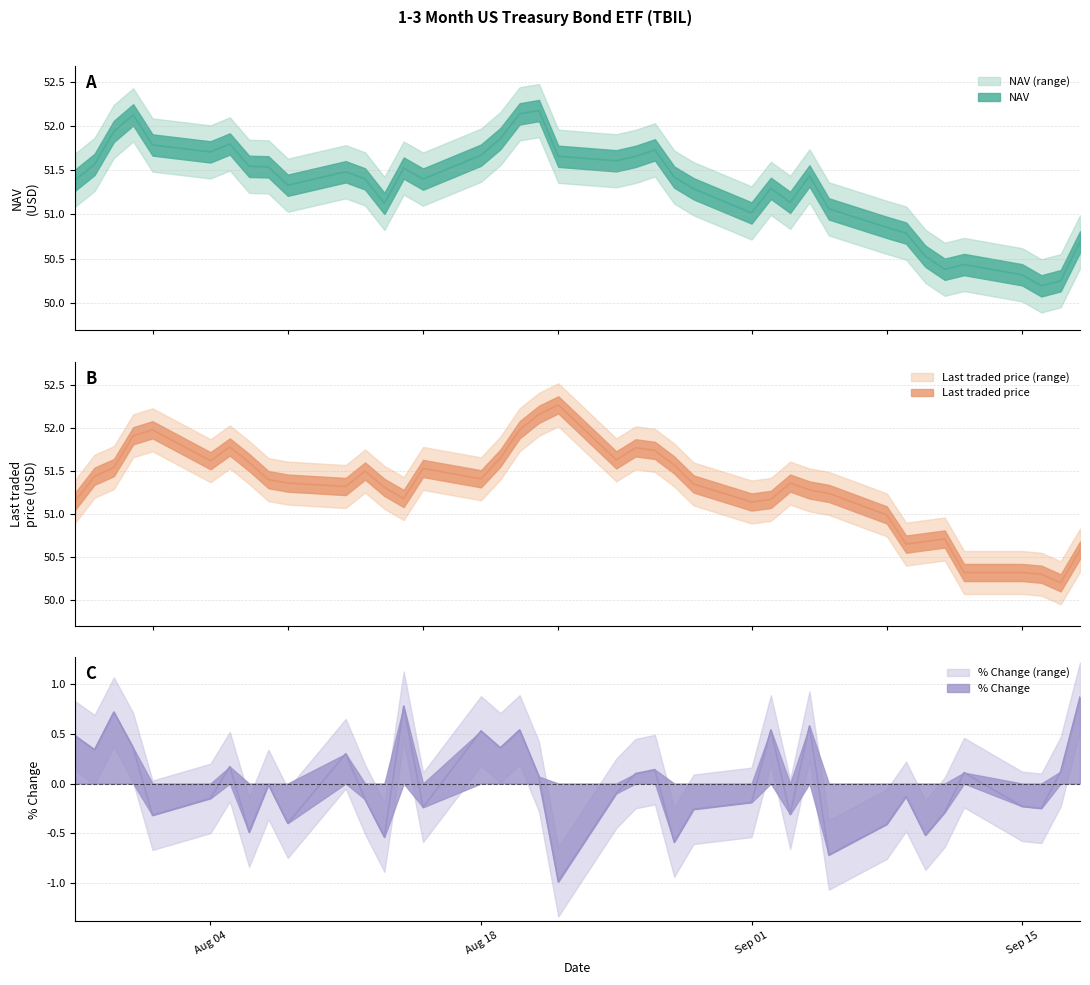

How many interior local valleys does the Last traded price series have?

8